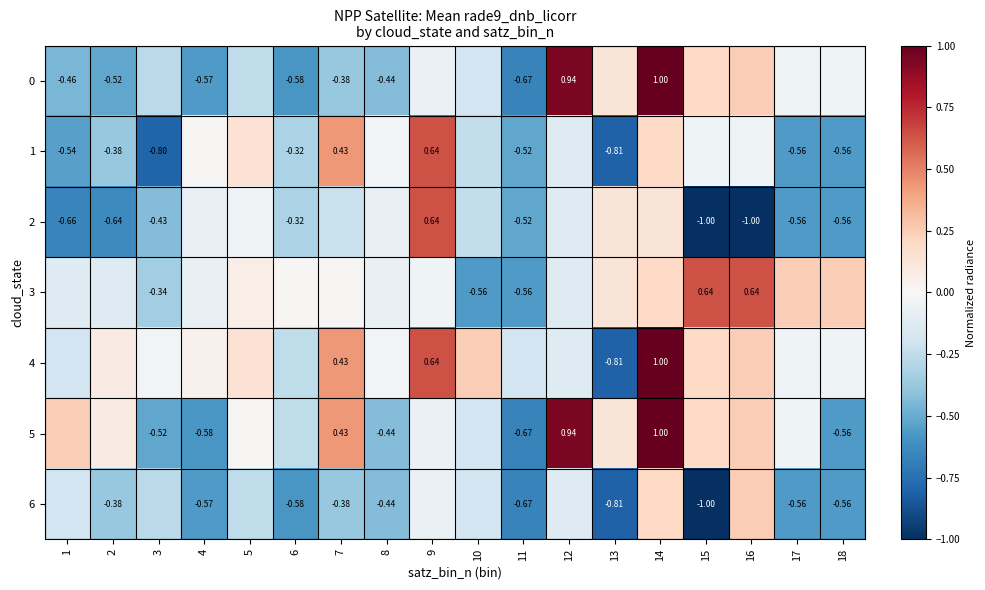

What is the sum of the 1 values at 11 and 2?

-0.9